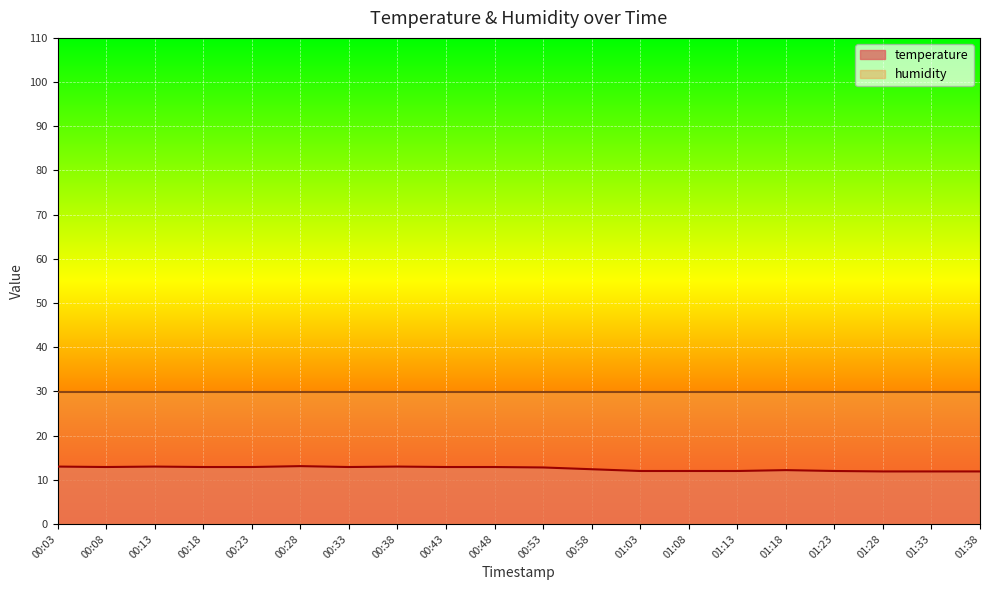

What is the label of the 6th point from the left?

00:28